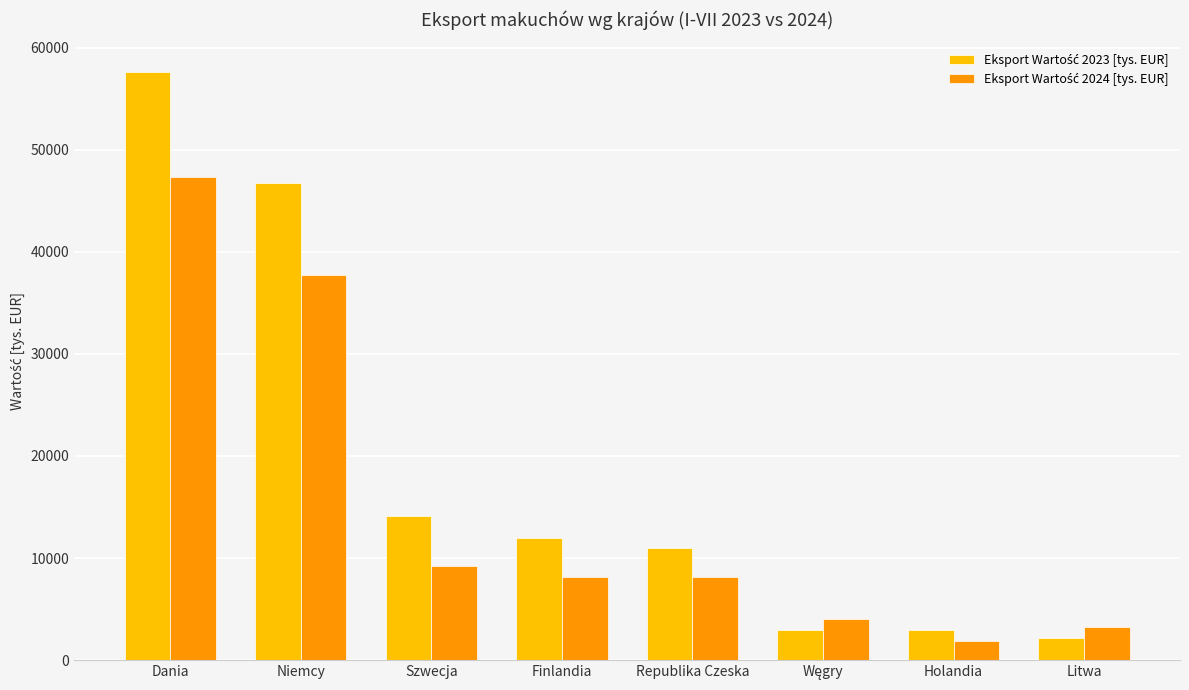

At how many categories does at least one series exceed 5426?

5